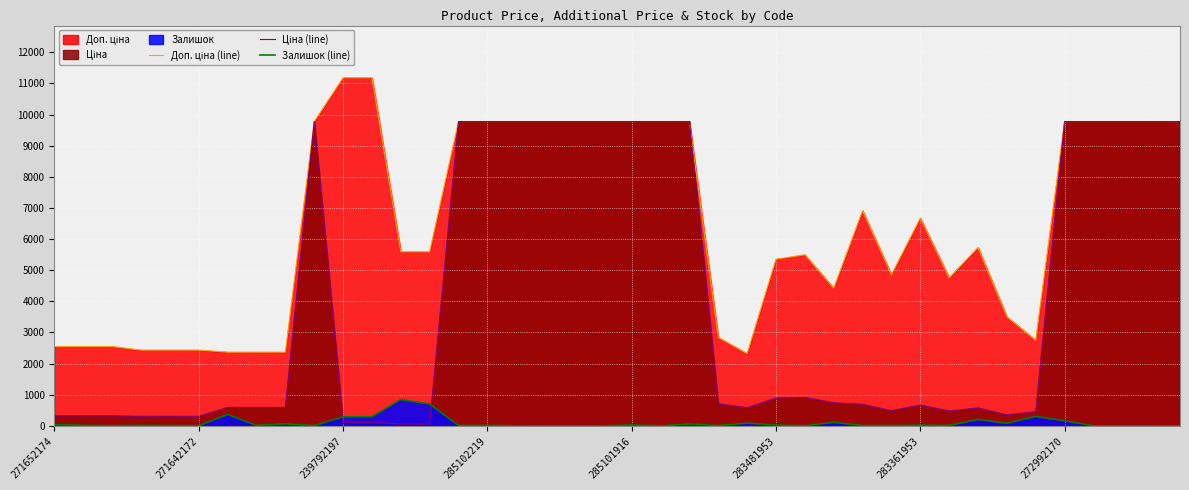

True or false: Доп. ціна (line) and Залишок (line) intersect in this chart.

False